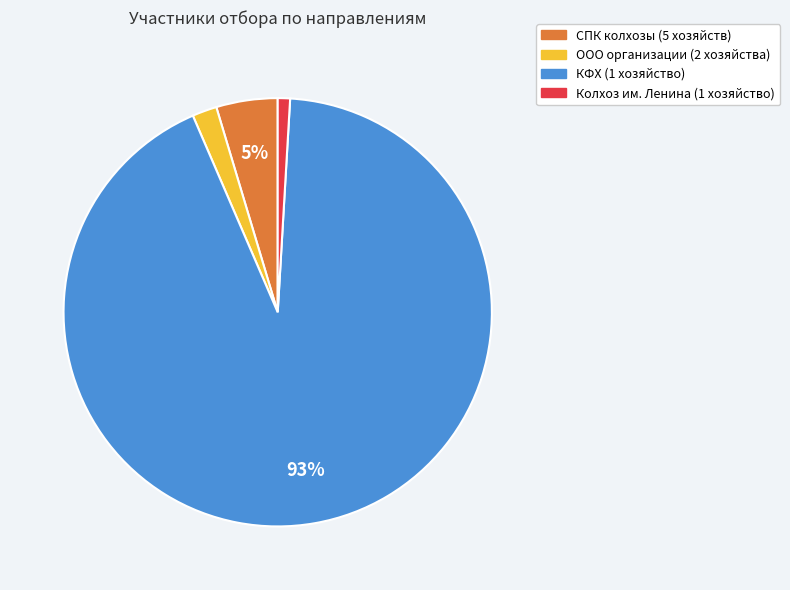

How many segments does this pie chart have?

4